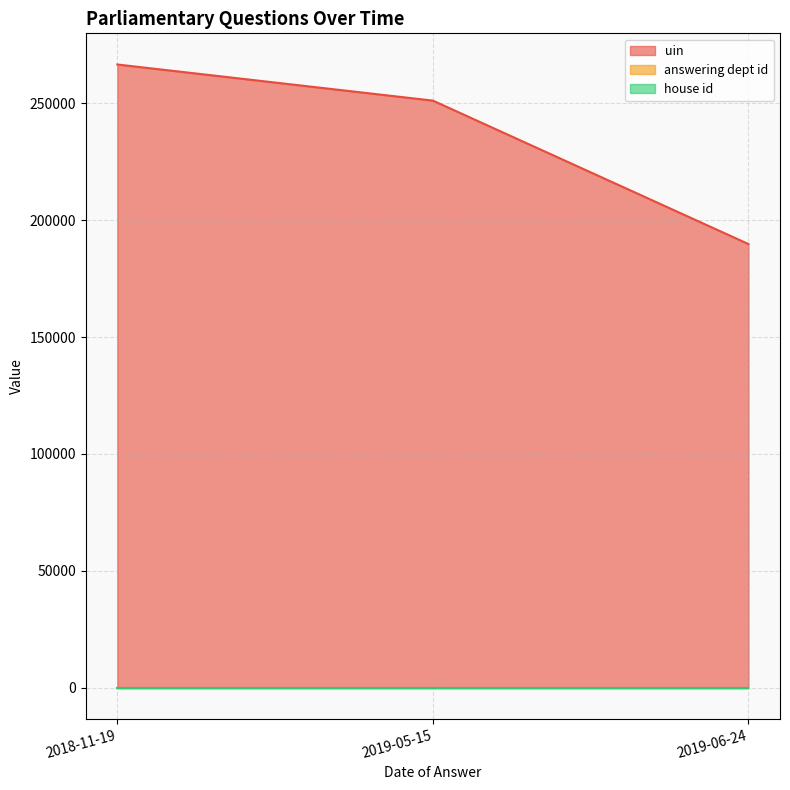

Rank the series at 2019-06-24 from highest to lowest value.

uin, answering dept id, house id